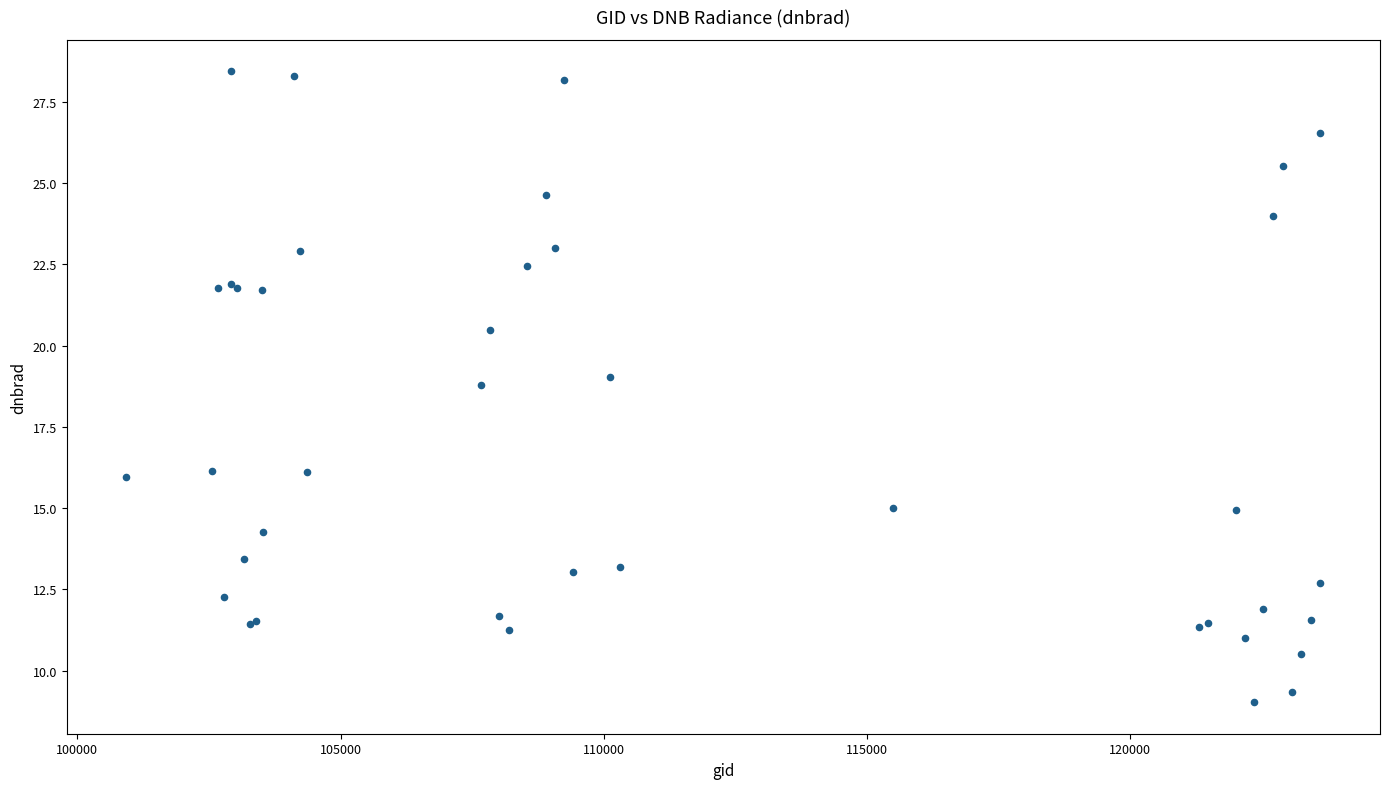

What Y value in the scatter plot is closest to 18?

18.8